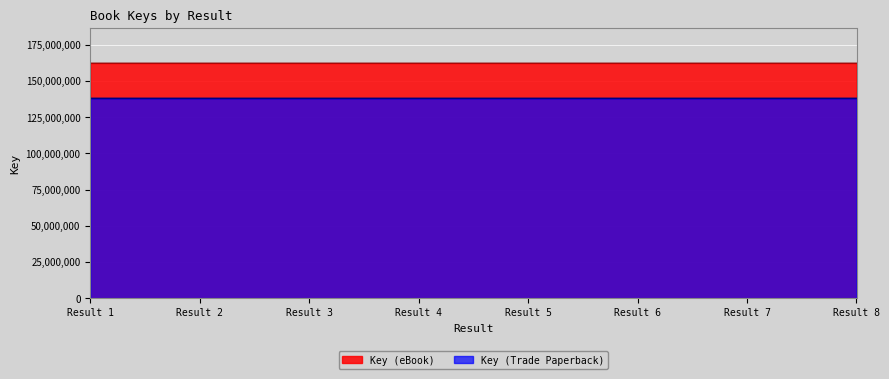

In Key (Trade Paperback), how many points are lower than both neighbors (excluding endpoints)?

2